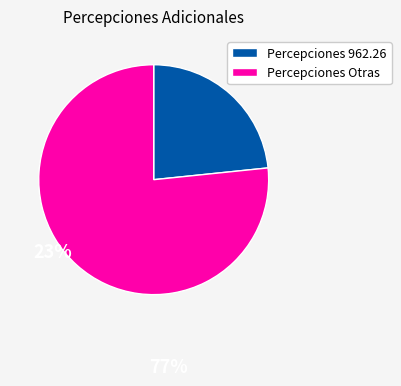

Is there any slice that represents more than half of the pie?

Yes